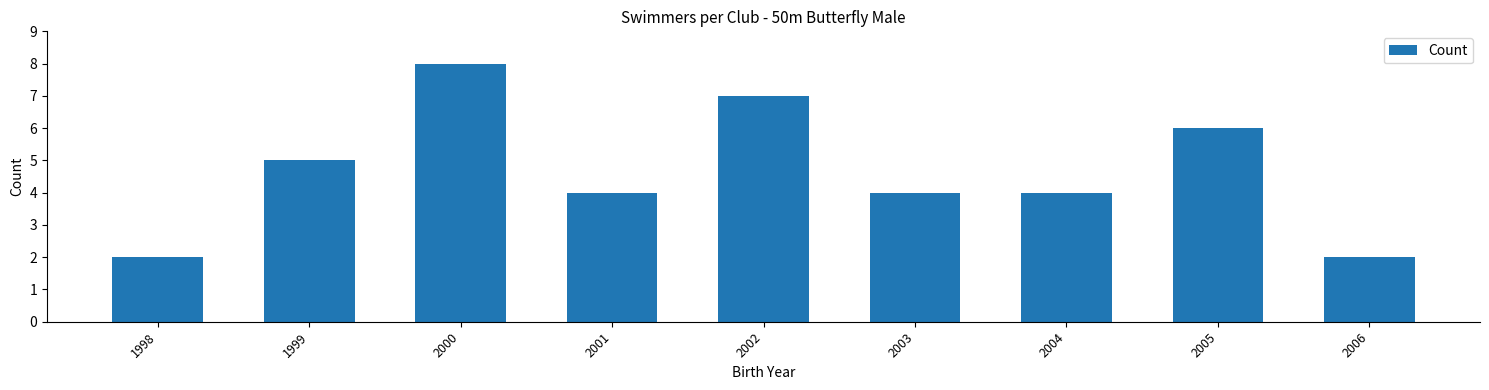

Which category has the highest value across all series?

2000